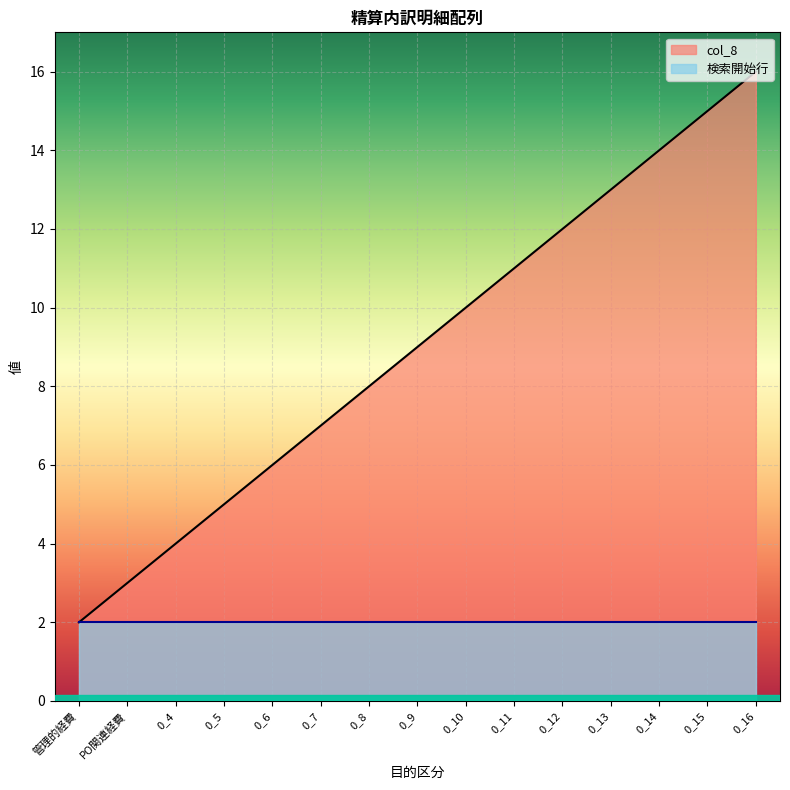

How many lines are shown in the chart?

2